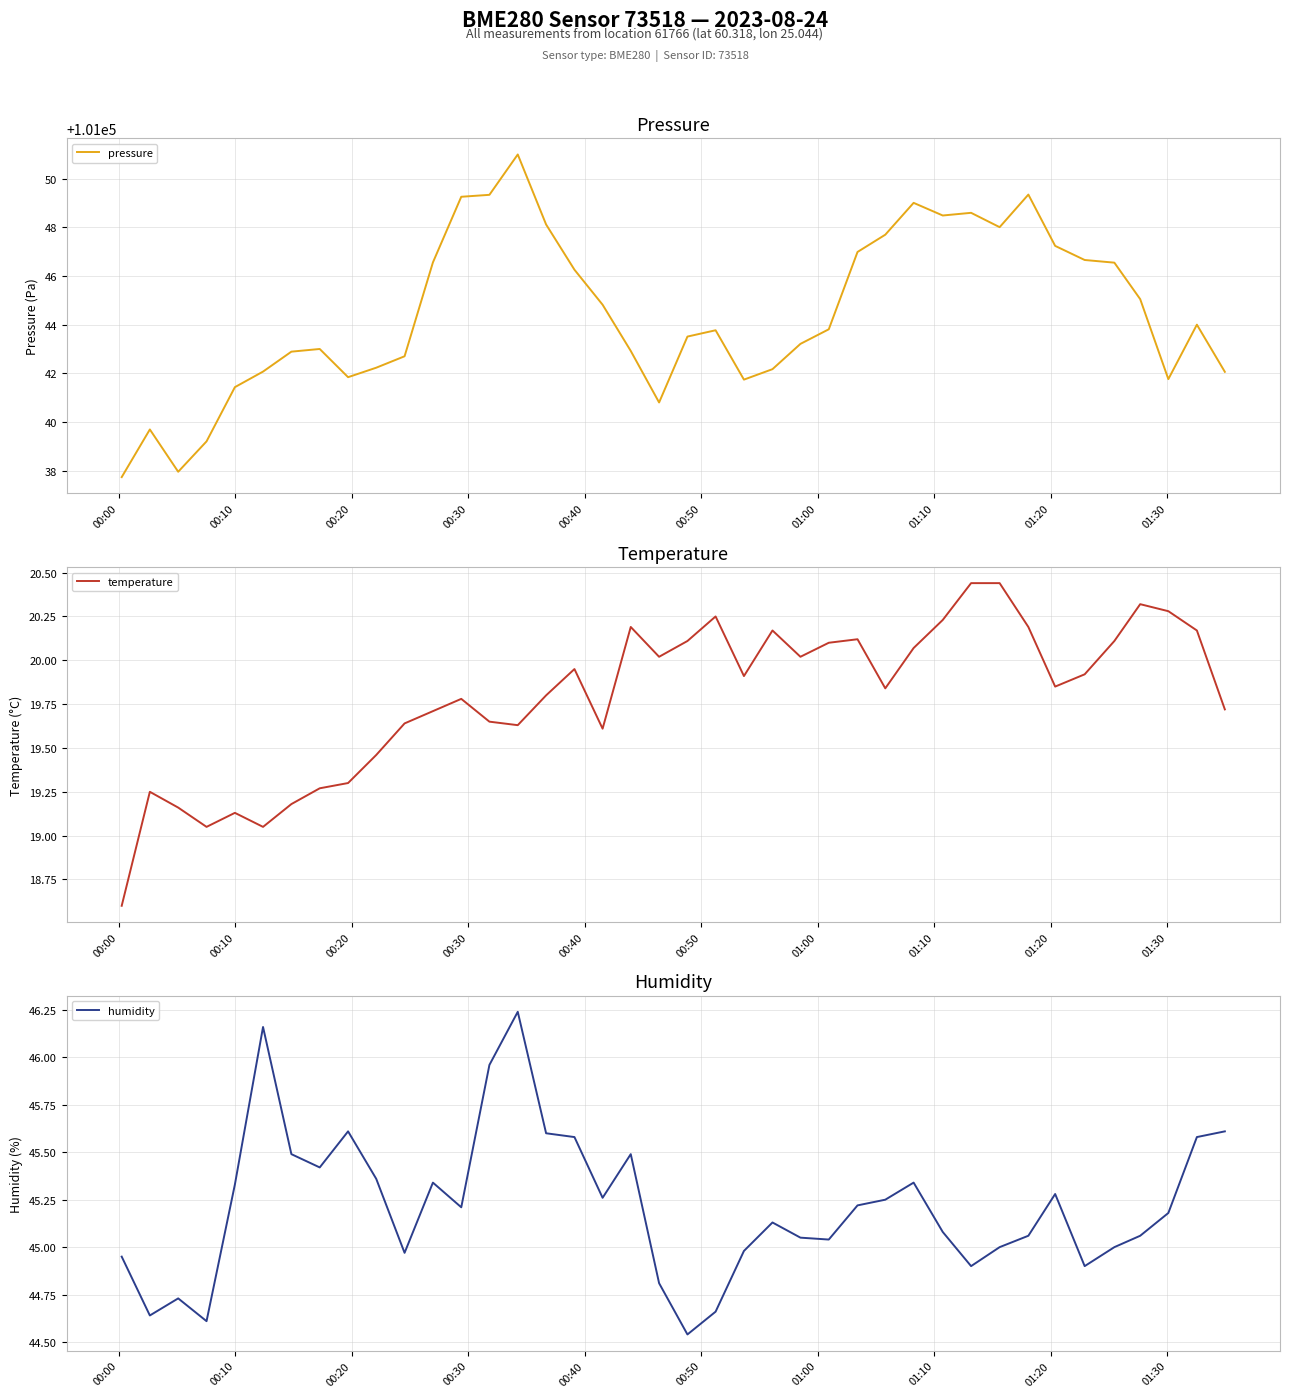

Reading left to right, list all the values displayed in this chart.

pressure: 101037.7	101039.7	101037.9	101039.2	101041.4	101042.1	101042.9	101043.0	101041.8	101042.2	101042.7	101046.6	101049.3	101049.3	101051.0	101048.1	101046.3	101044.8	101042.9	101040.8	101043.5	101043.8	101041.7	101042.2	101043.2	101043.8	101047.0	101047.7	101049.0	101048.5	101048.6	101048.0	101049.4	101047.2	101046.7	101046.6	101045.1	101041.8	101044.0	101042.1
temperature: 18.6	19.2	19.2	19.1	19.1	19.1	19.2	19.3	19.3	19.5	19.6	19.7	19.8	19.6	19.6	19.8	19.9	19.6	20.2	20.0	20.1	20.2	19.9	20.2	20.0	20.1	20.1	19.8	20.1	20.2	20.4	20.4	20.2	19.9	19.9	20.1	20.3	20.3	20.2	19.7
humidity: 45.0	44.6	44.7	44.6	45.3	46.2	45.5	45.4	45.6	45.4	45.0	45.3	45.2	46.0	46.2	45.6	45.6	45.3	45.5	44.8	44.5	44.7	45.0	45.1	45.0	45.0	45.2	45.2	45.3	45.1	44.9	45.0	45.1	45.3	44.9	45.0	45.1	45.2	45.6	45.6